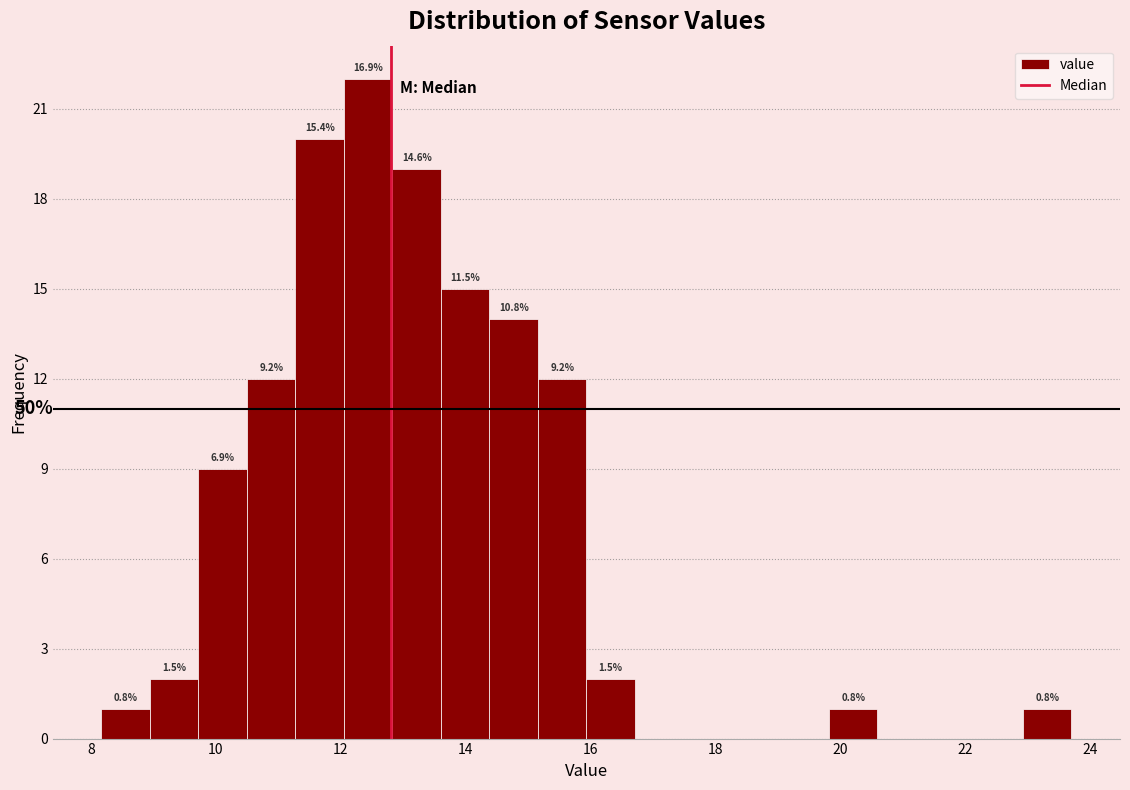

Read against the x-axis, roughly where is the centre of the tallest bar?

12.4